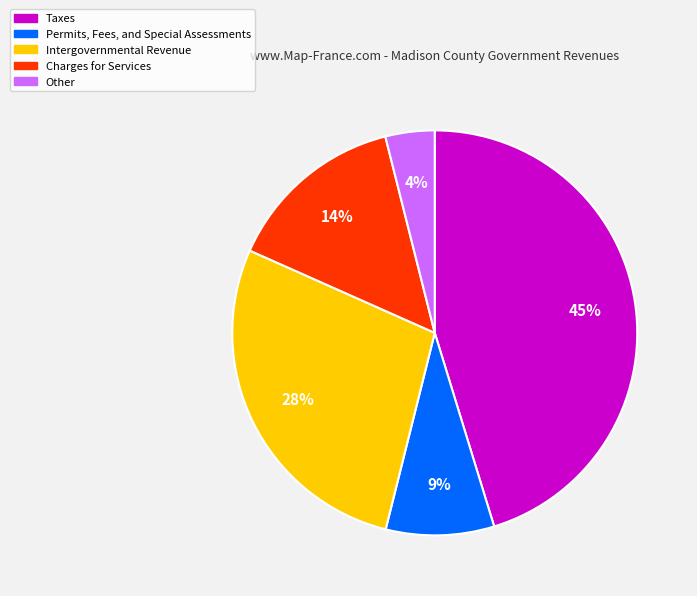

Which has a higher value, Taxes or Other?

Taxes